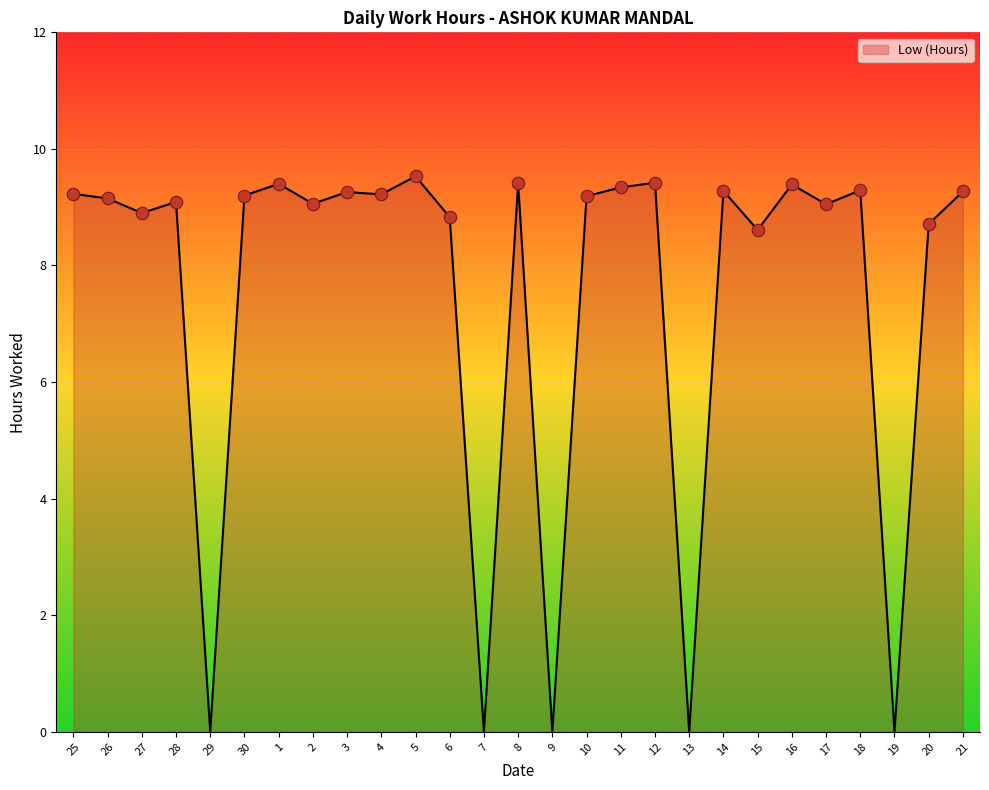

What is the change in value from 1 to 2?

-0.3